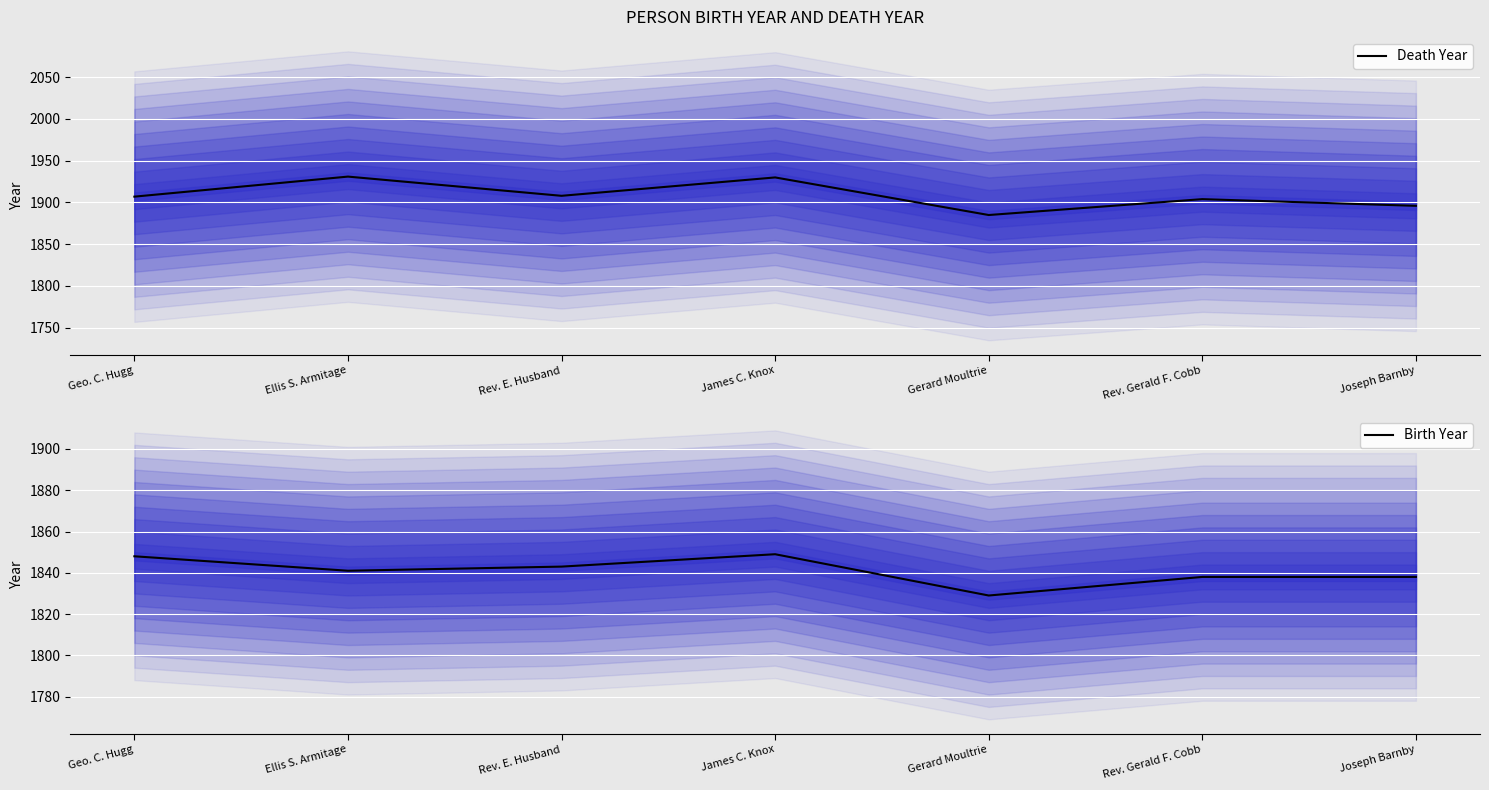

What is the highest value of the Birth Year series?

1849